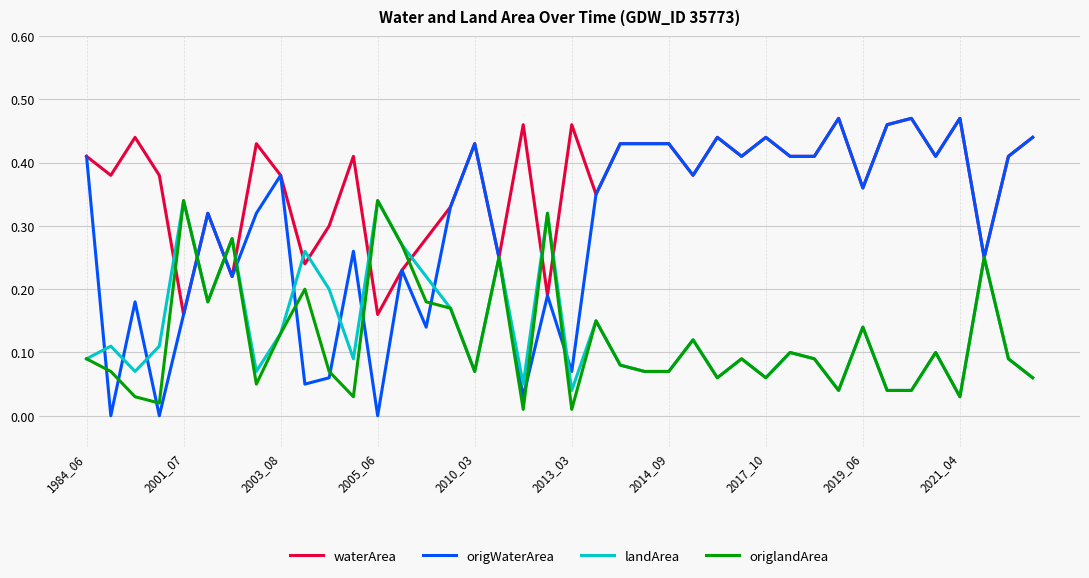

Which series has the largest total across all categories?

waterArea